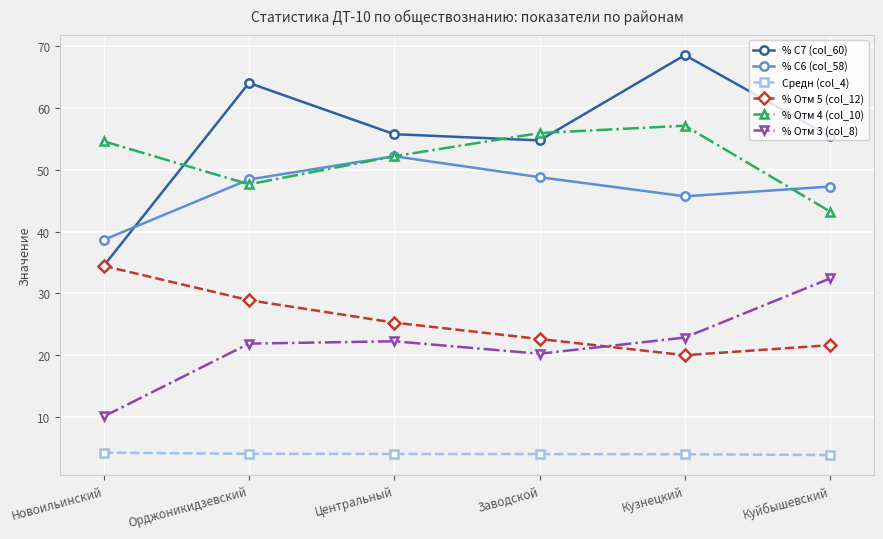

What is the highest value of the % Отм 4 (col_10) series?

57.1